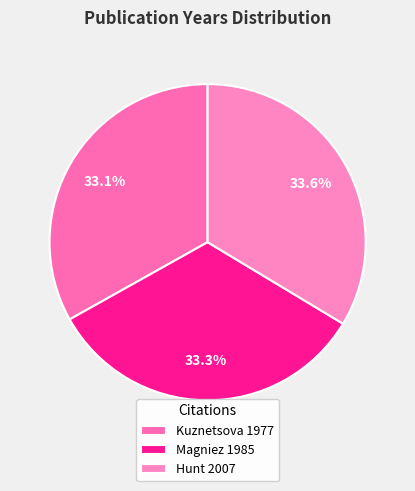

To the nearest percent, what portion does Hunt 2007 represent?

34%